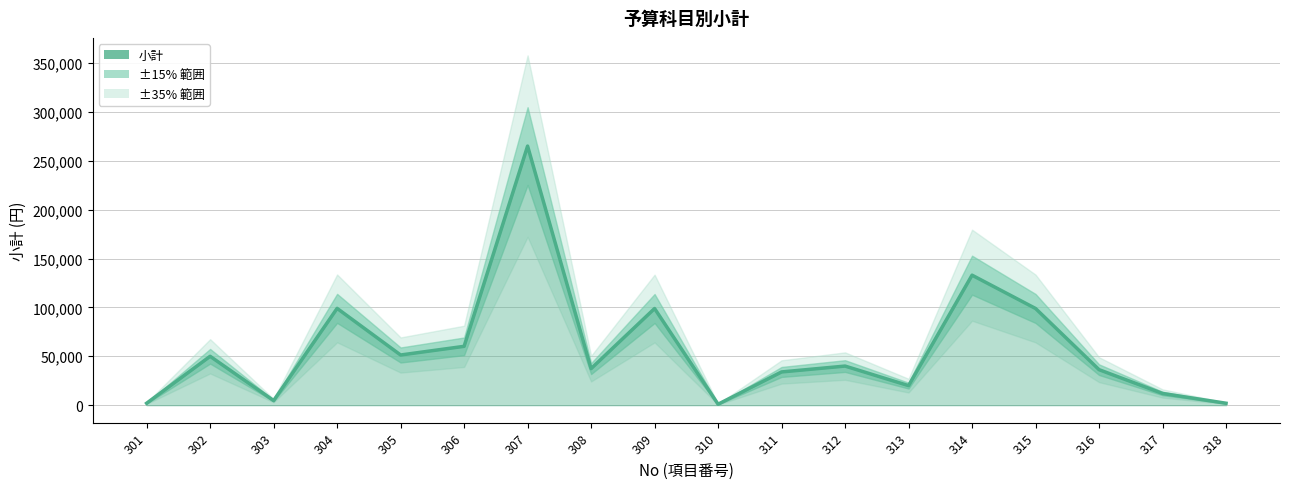

Rank the categories by value from lowest to highest.

310, 301, 318, 303, 317, 313, 311, 316, 308, 312, 302, 305, 306, 309, 315, 304, 314, 307